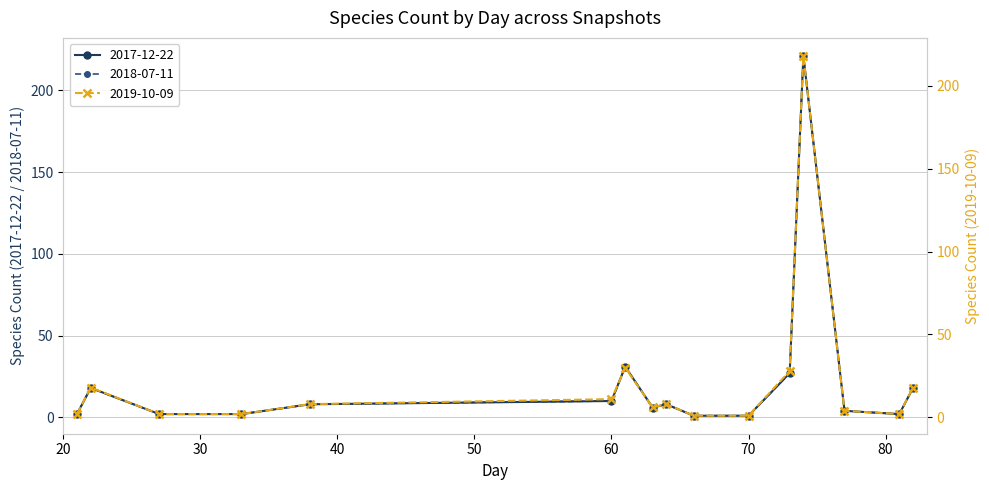

What is the average value of the 2019-10-09 series?

22